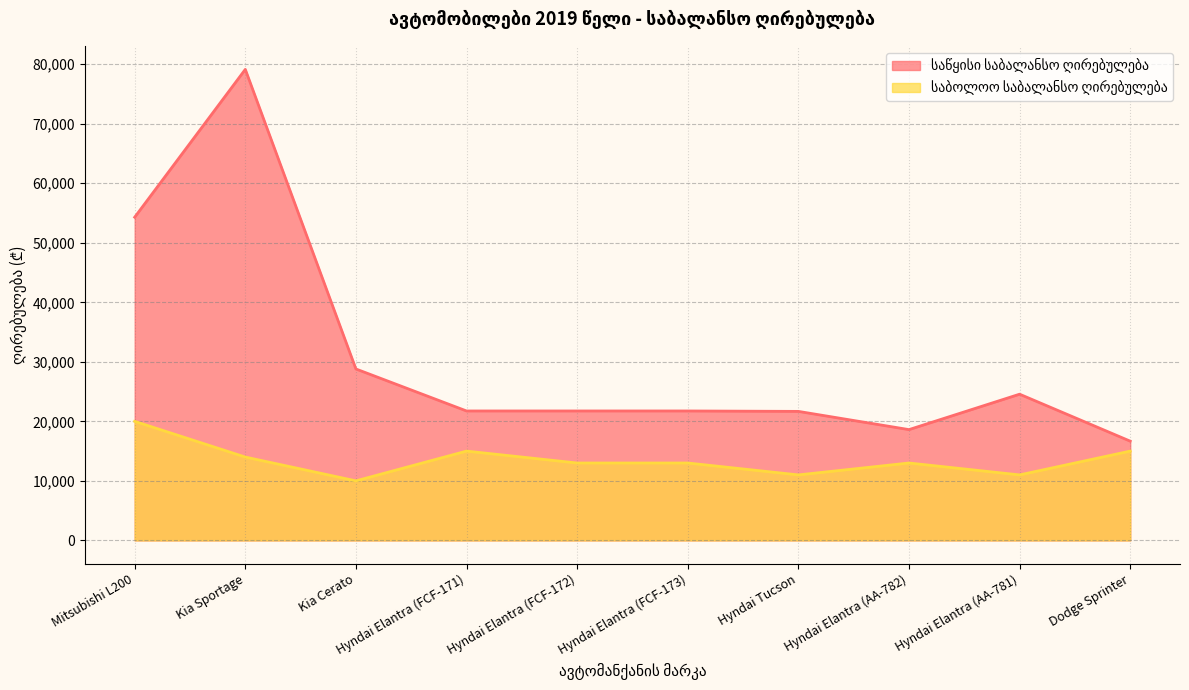

Where does the საწყისი საბალანსო ღირებულება series first go above 21744?

Mitsubishi L200